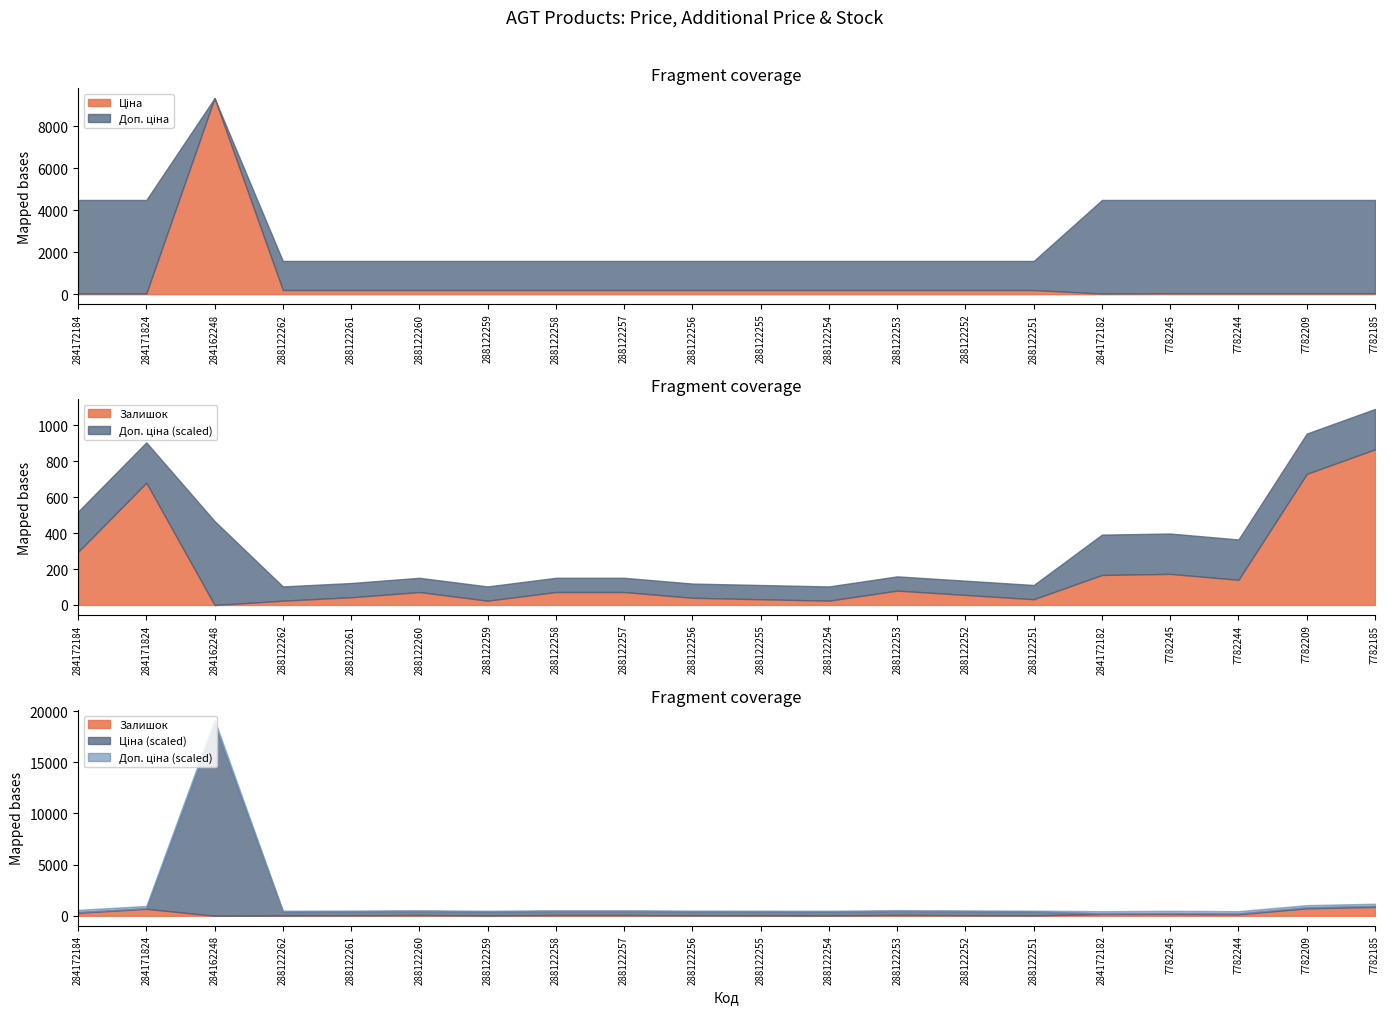

What is the spread (max minus min) of values at 288122251?

1551.6